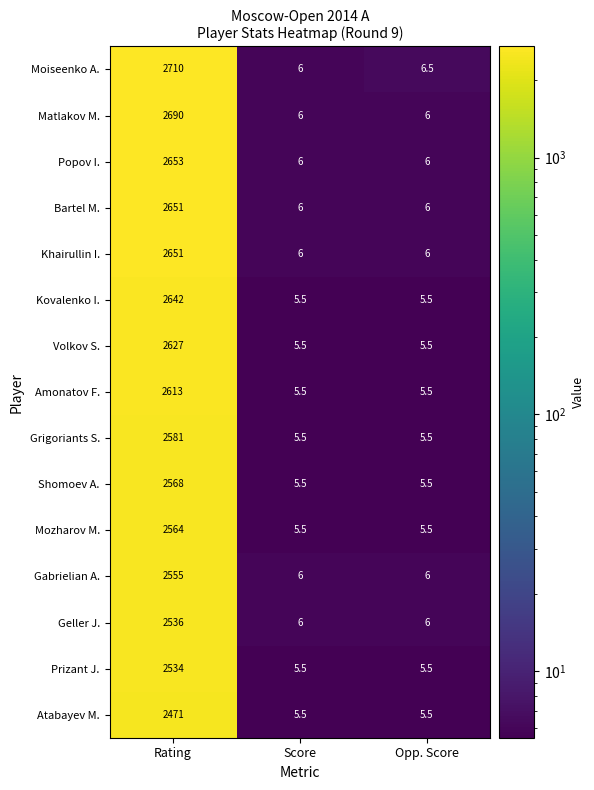

At how many categories does at least one series exceed 1366?

1